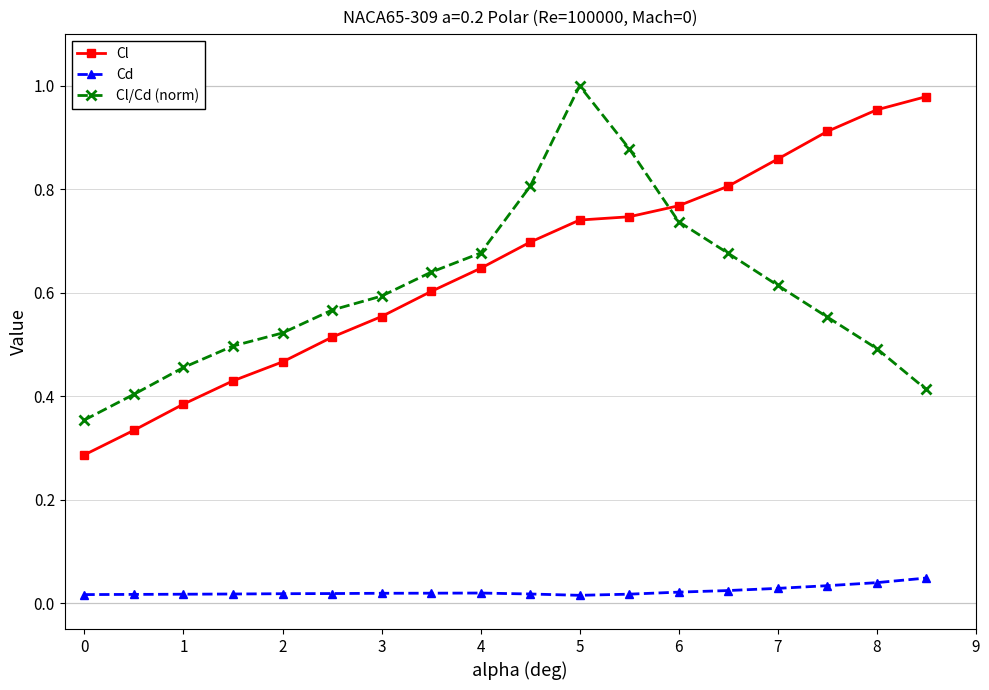

At how many categories does at least one series exceed 0?

18